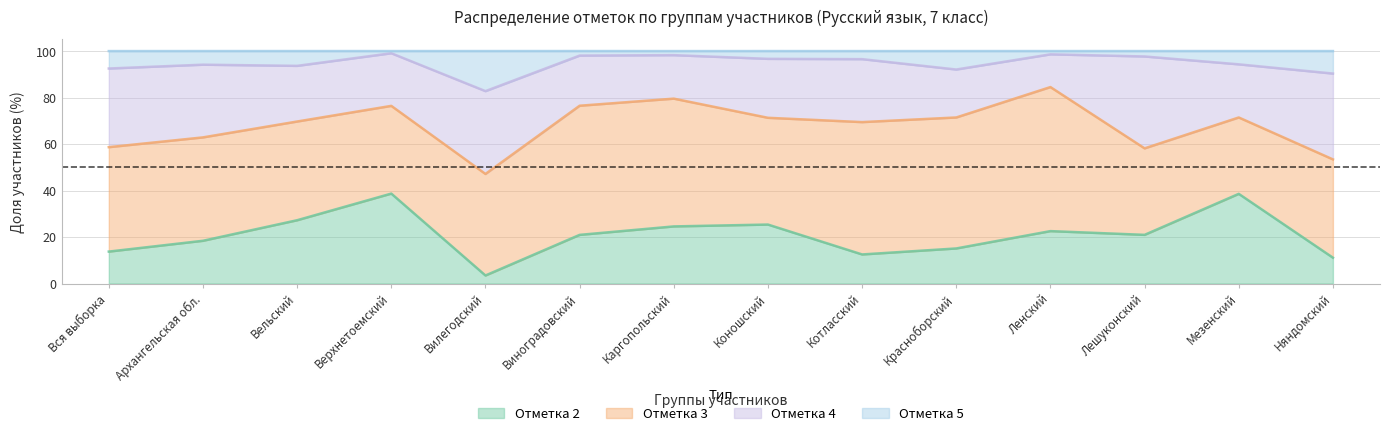

What is the value of the 2 point at the 11th from the left?

22.5